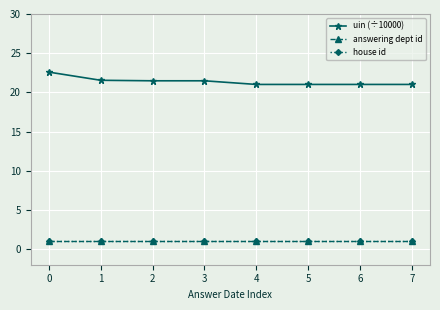

Between 2 and 4, which series saw the biggest shift?

uin (÷10000)